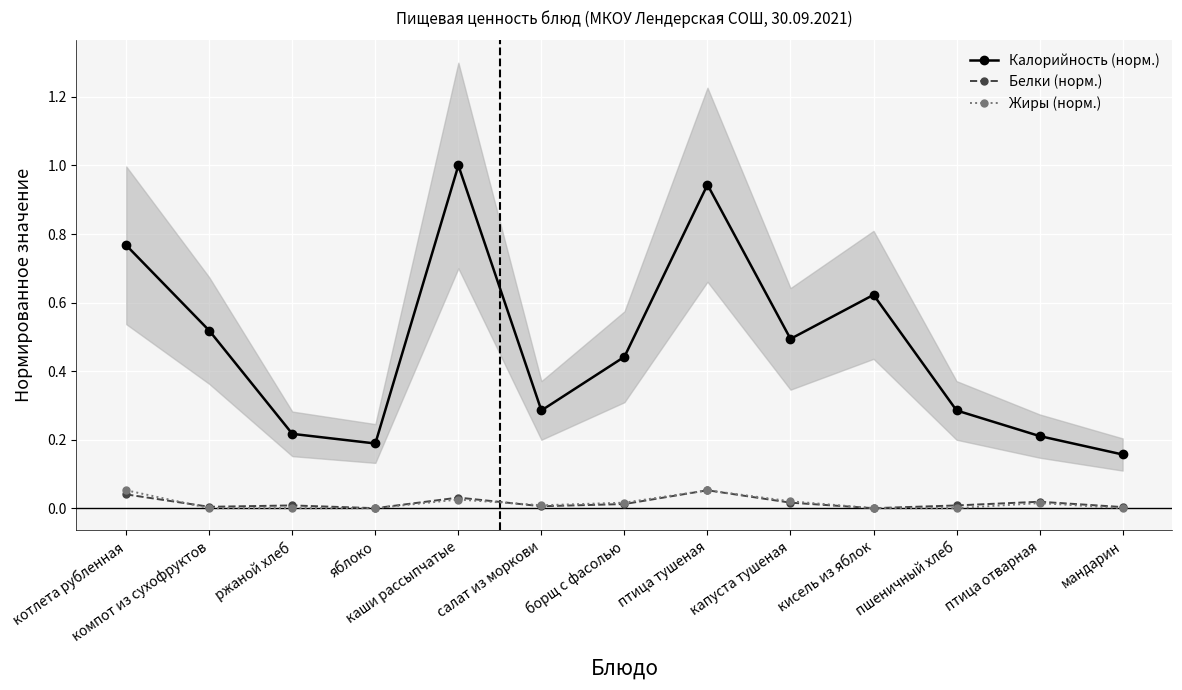

Reading left to right, extract all data points from this chart.

Калорийность (норм.): 0.8	0.5	0.2	0.2	1.0	0.3	0.4	0.9	0.5	0.6	0.3	0.2	0.2
Белки (норм.): 0.0	0.0	0.0	0.0	0.0	0.0	0.0	0.1	0.0	0.0	0.0	0.0	0.0
Жиры (норм.): 0.1	0.0	0.0	0.0	0.0	0.0	0.0	0.1	0.0	0.0	0.0	0.0	0.0